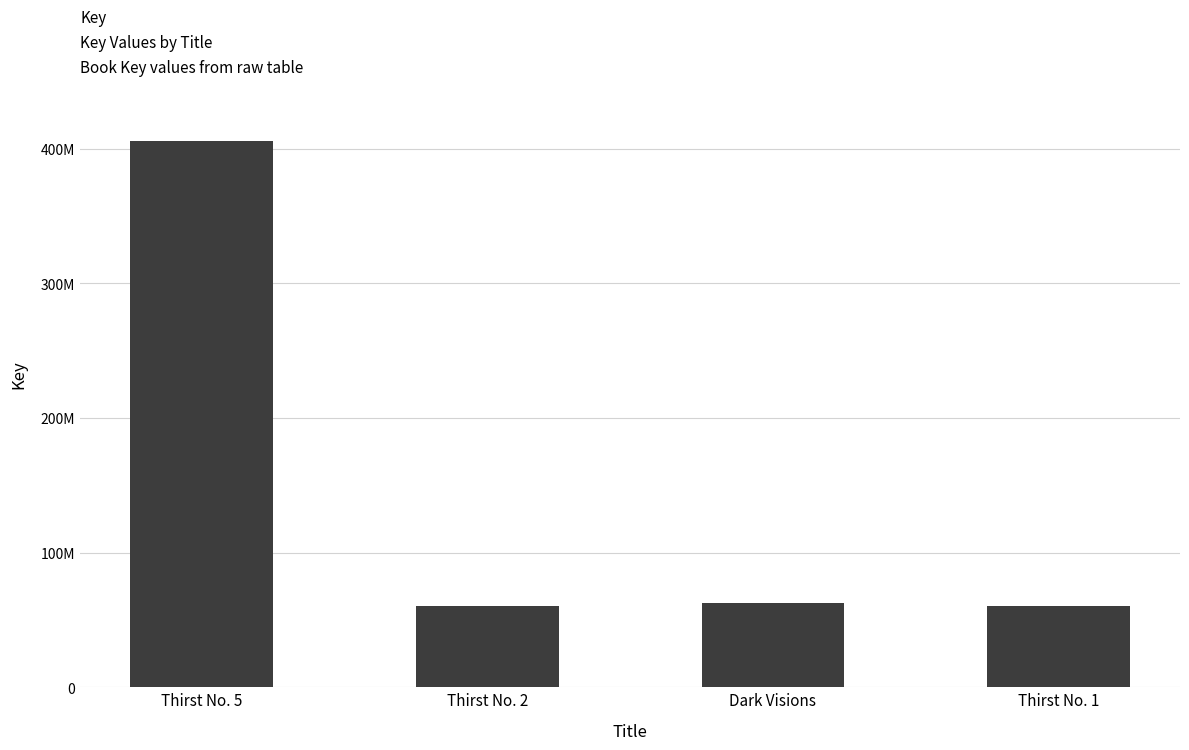

Does the chart contain any negative values?

No